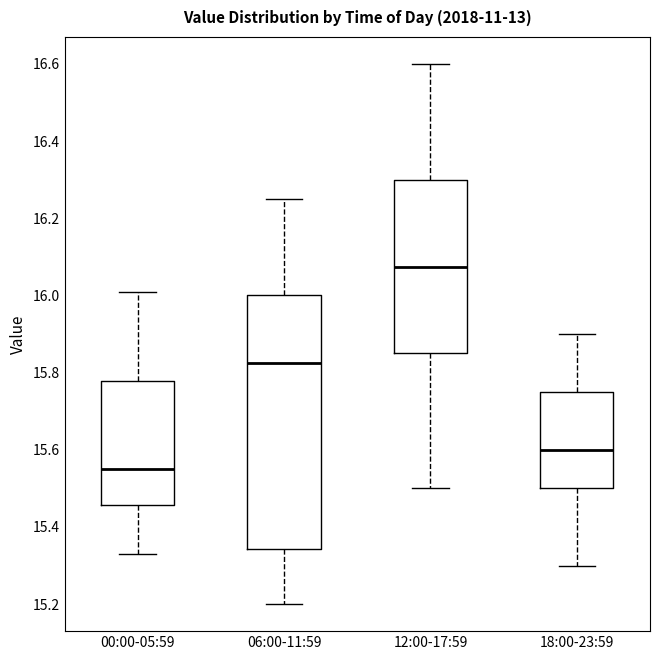

Where does the median line of the box for 12:00-17:59 sit on the y-axis? The values are not printed on the chart, so give them approximately, as read against the axis.

16.08